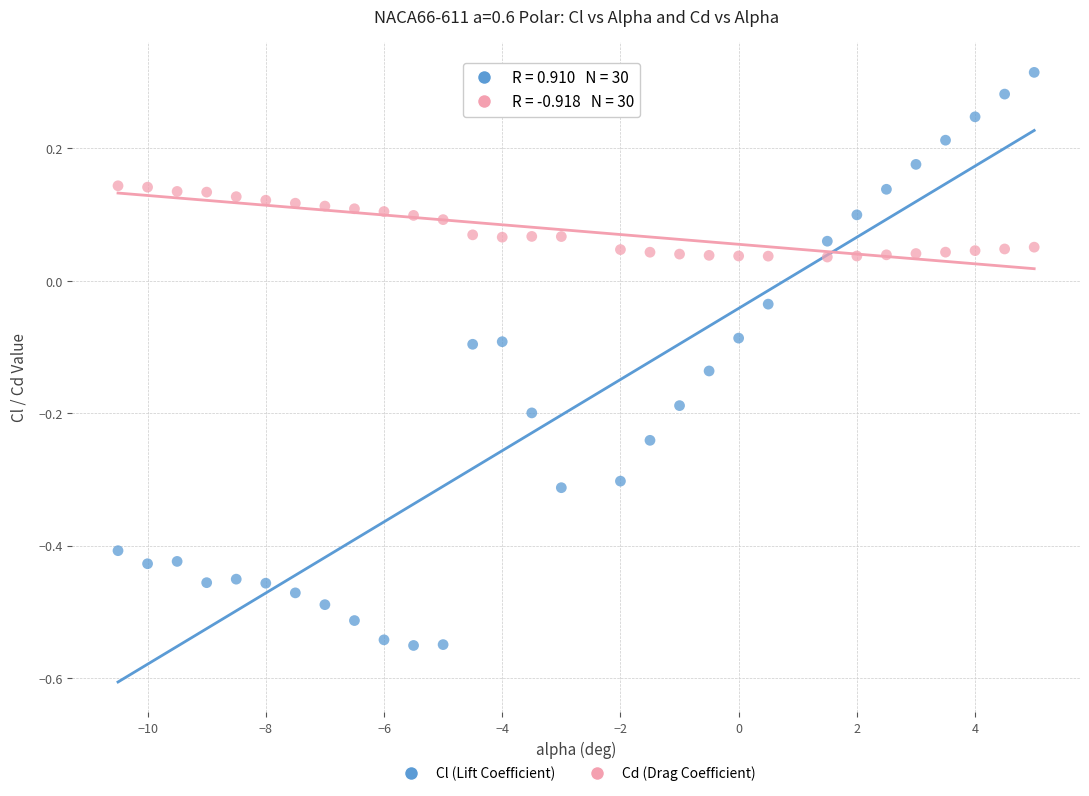

Across all data points, what is the range of Y values (max minus min)?

0.9